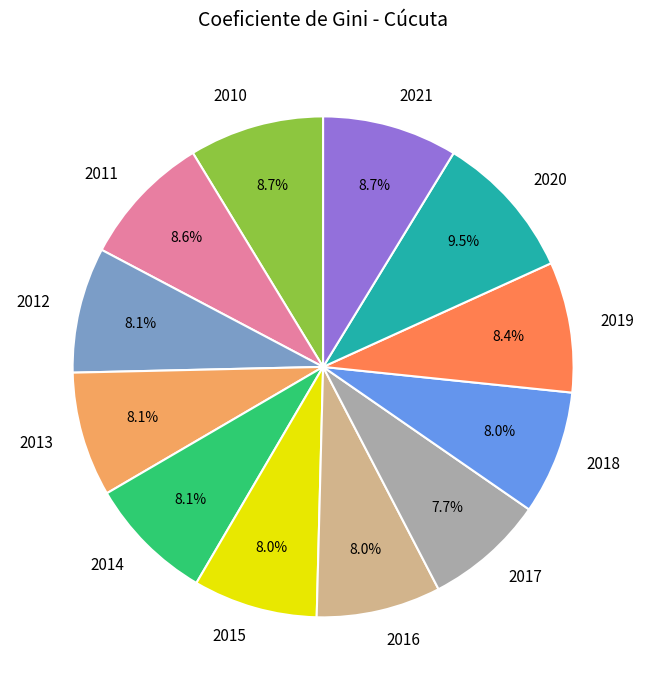

To the nearest percent, what is the difference between the largest and smallest slice percentages?

2%